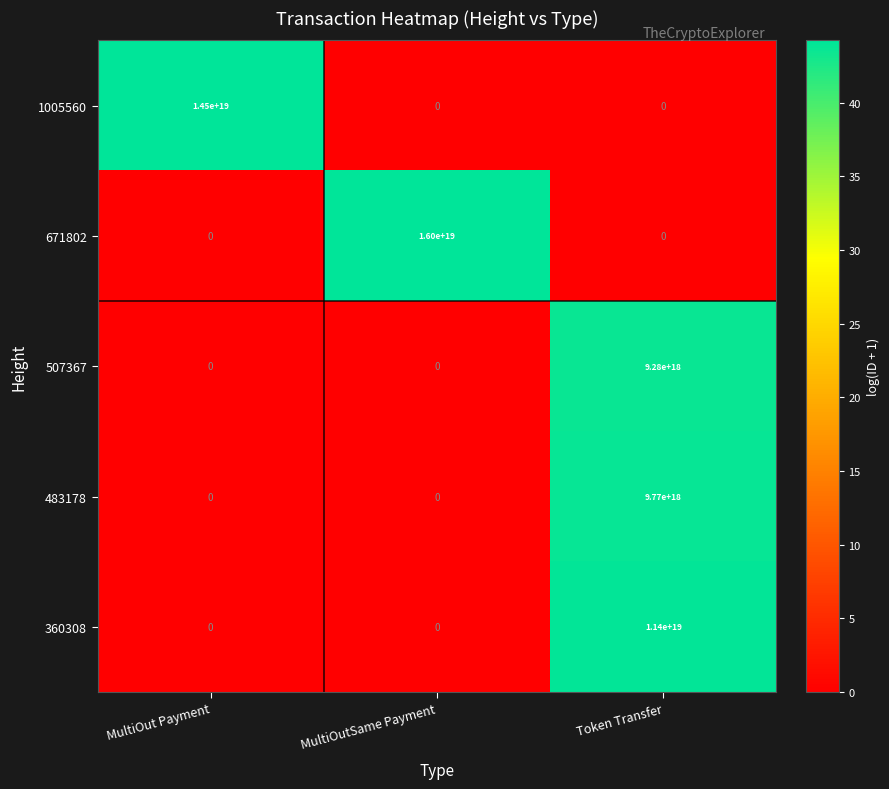

Which series changed the most between MultiOut Payment and Token Transfer?

1005560